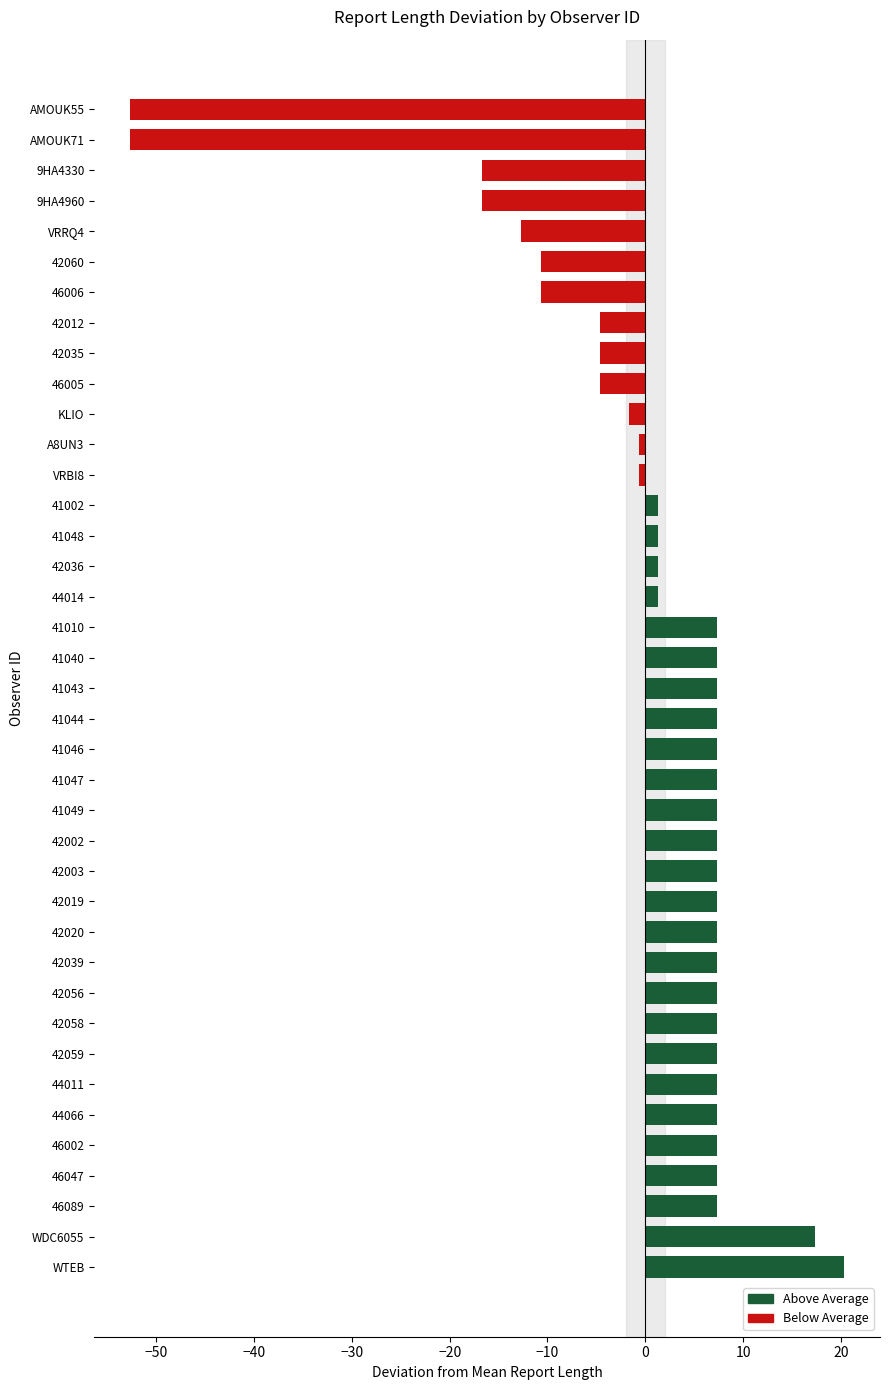

List the labels in order of value, smallest first.

AMOUK71, AMOUK55, 9HA4960, 9HA4330, VRRQ4, 46006, 42060, 46005, 42012, 42035, KLIO, VRBI8, A8UN3, 44014, 42036, 41002, 41048, 46089, 46047, 46002, 41047, 42059, 42019, 42020, 42056, 41010, 41049, 41040, 44011, 42058, 41046, 42002, 41044, 42003, 41043, 44066, 42039, WDC6055, WTEB